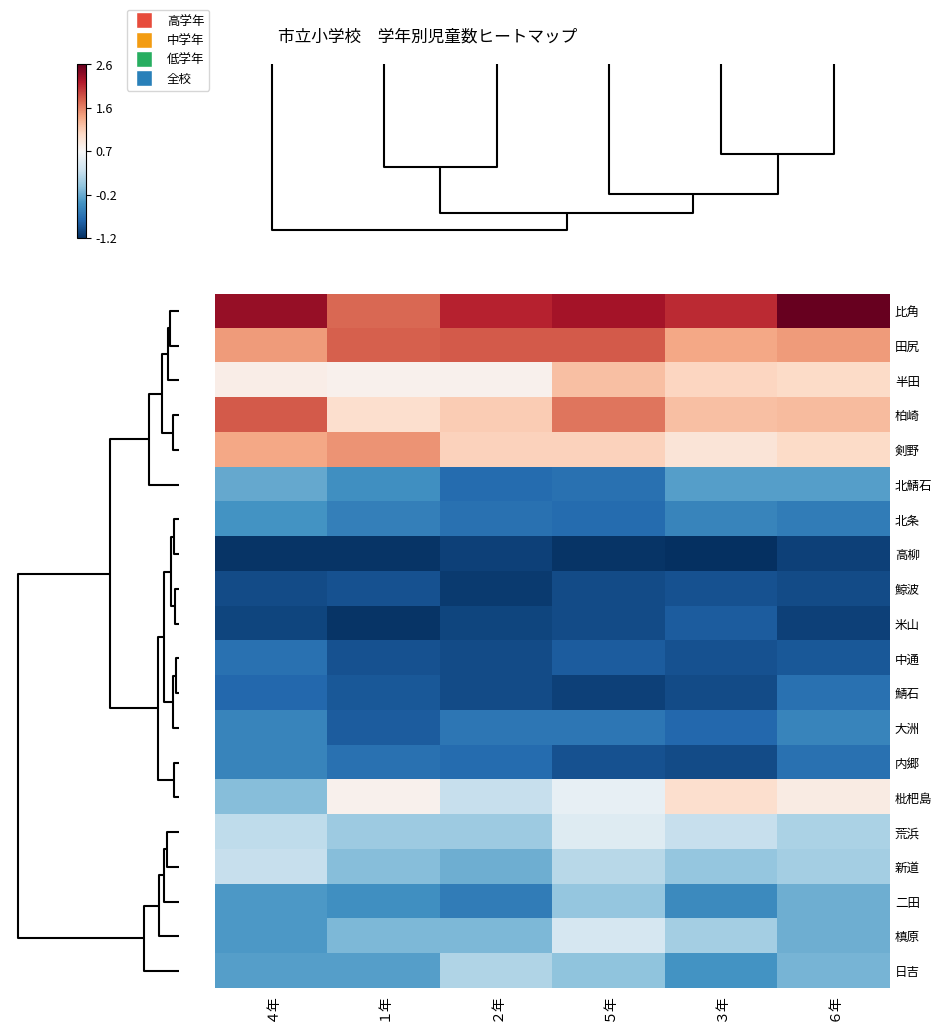

Which series has the largest range (max minus min)?

枇杷島